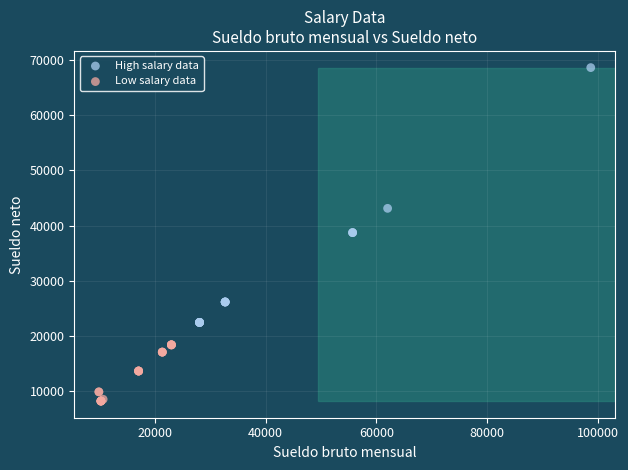

Which series contains the highest Y value?

High salary data